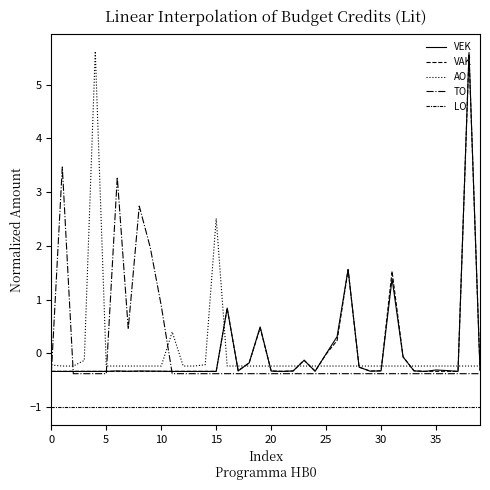

How many lines are shown in the chart?

5